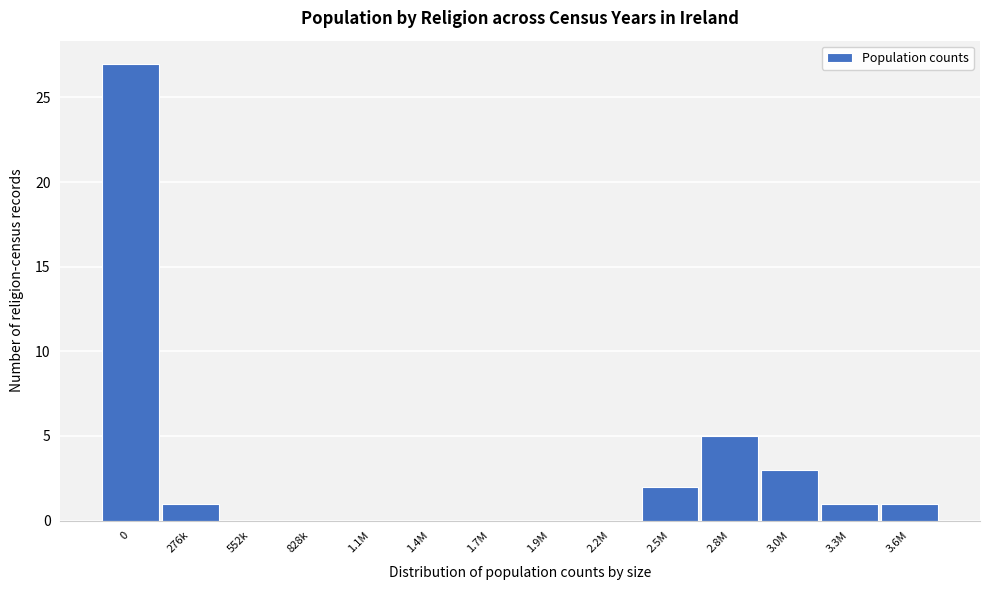

Reading left to right, transcribe all the data shown in this chart.

0=27	276k=1	552k=0	828k=0	1.1M=0	1.4M=0	1.7M=0	1.9M=0	2.2M=0	2.5M=2	2.8M=5	3.0M=3	3.3M=1	3.6M=1